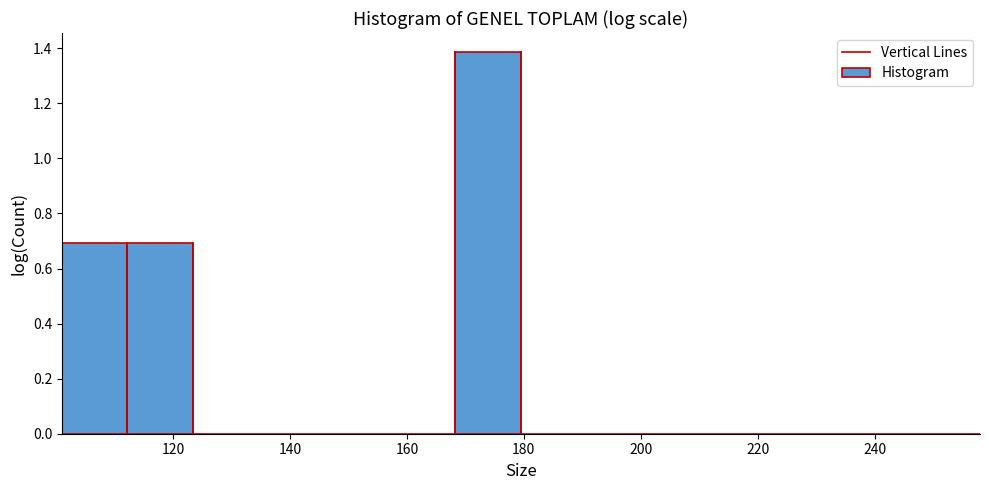

How tall is the bar that spans 112 to 124 on the x-axis? Neither the bar edges nor the heights are printed on the chart, so give them approximately, as read against the axes.

0.70